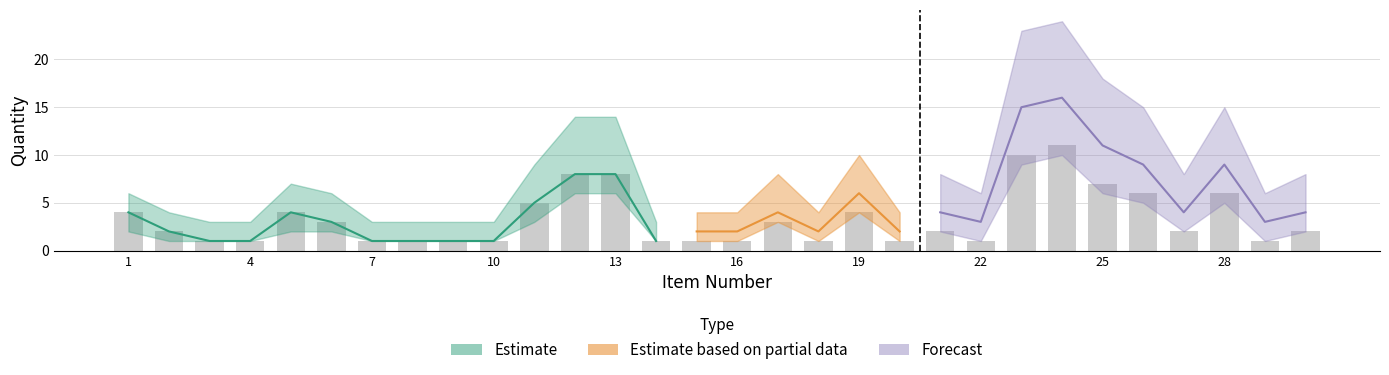

The value at 11 is 11. True or false?

False